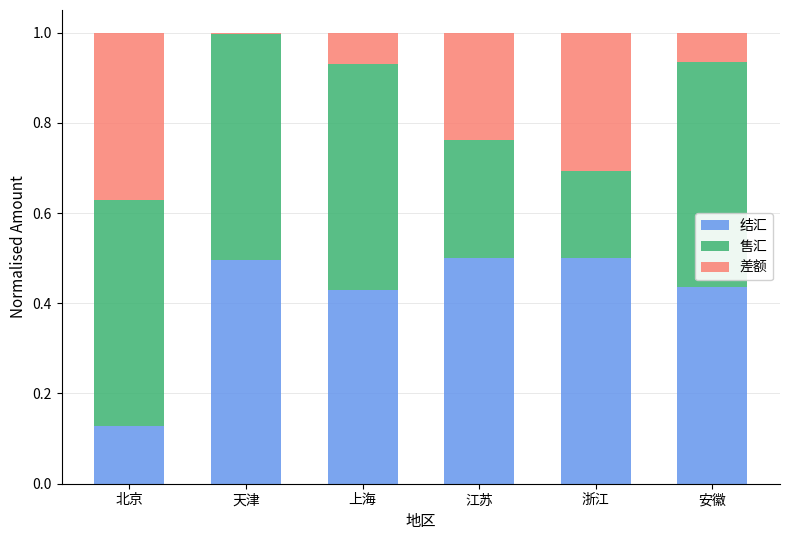

What is the total value across all series at 北京?

1.0